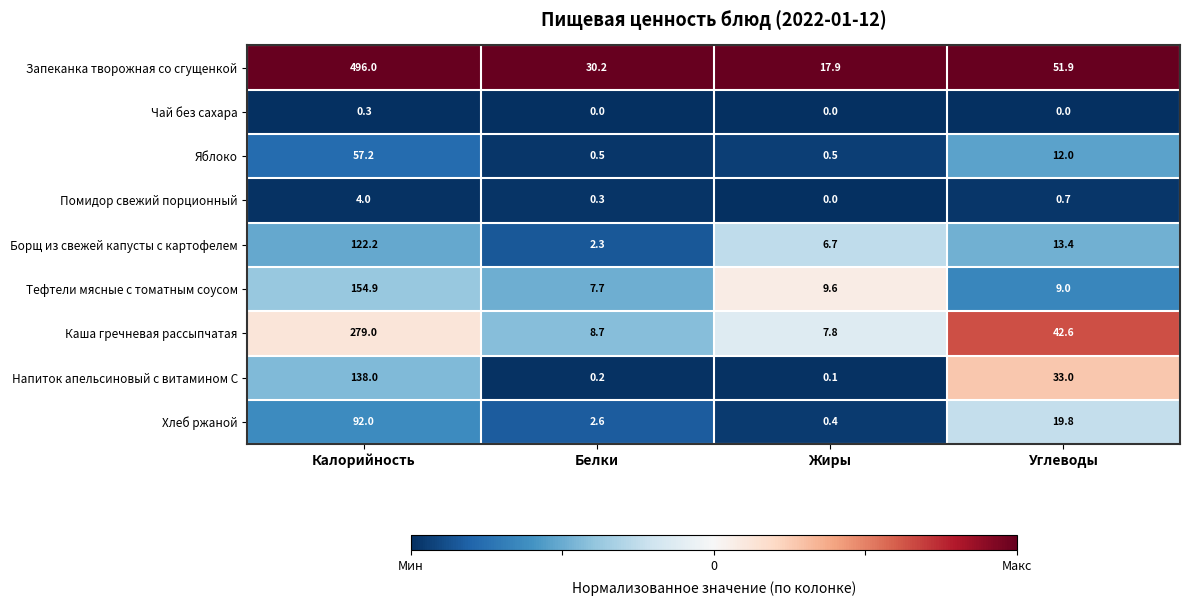

Count the number of data series in this chart.

9